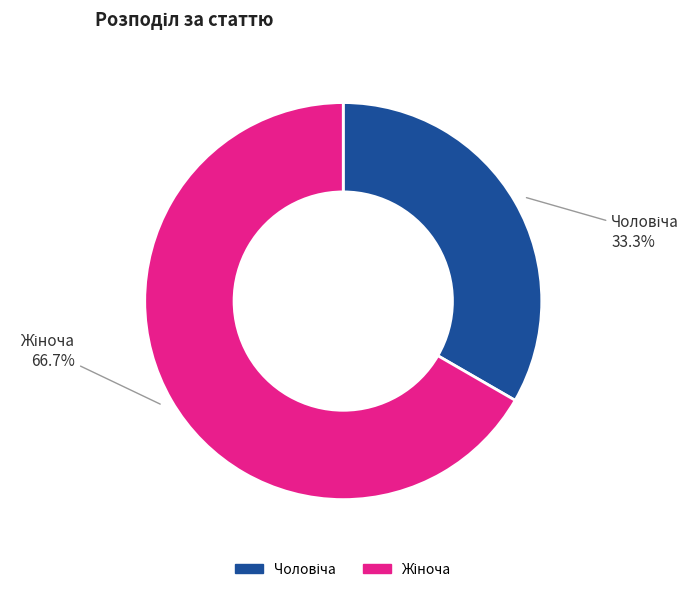

Does any single category account for the majority?

Yes